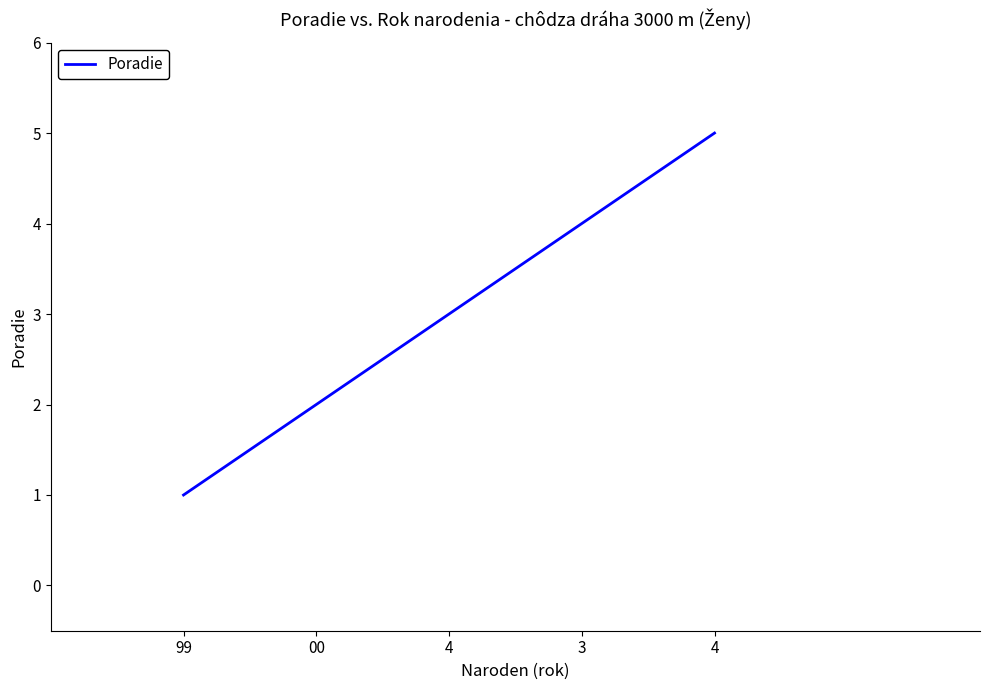

What is the average value?

3